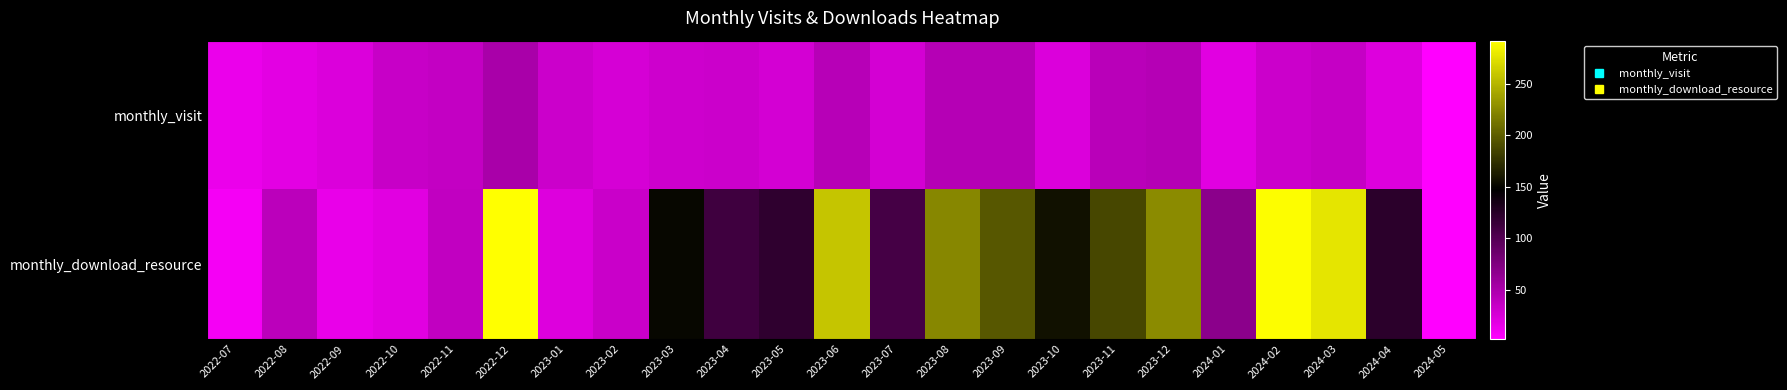

Reading left to right, transcribe all the data shown in this chart.

monthly_visit: 2022-07=14	2022-08=18	2022-09=23	2022-10=34	2022-11=36	2022-12=51	2023-01=32	2023-02=26	2023-03=31	2023-04=32	2023-05=28	2023-06=43	2023-07=28	2023-08=44	2023-09=45	2023-10=23	2023-11=42	2023-12=44	2024-01=19	2024-02=32	2024-03=35	2024-04=22	2024-05=2
monthly_download_resource: 2022-07=8	2022-08=41	2022-09=15	2022-10=20	2022-11=38	2022-12=292	2023-01=22	2023-02=33	2023-03=151	2023-04=111	2023-05=120	2023-06=259	2023-07=108	2023-08=223	2023-09=196	2023-10=157	2023-11=187	2023-12=226	2024-01=68	2024-02=290	2024-03=277	2024-04=123	2024-05=3